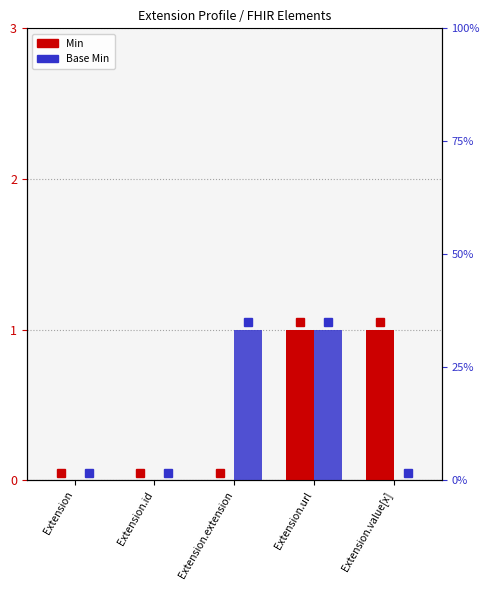

Between Extension.value[x] and Extension.id, which is larger?

Extension.value[x]